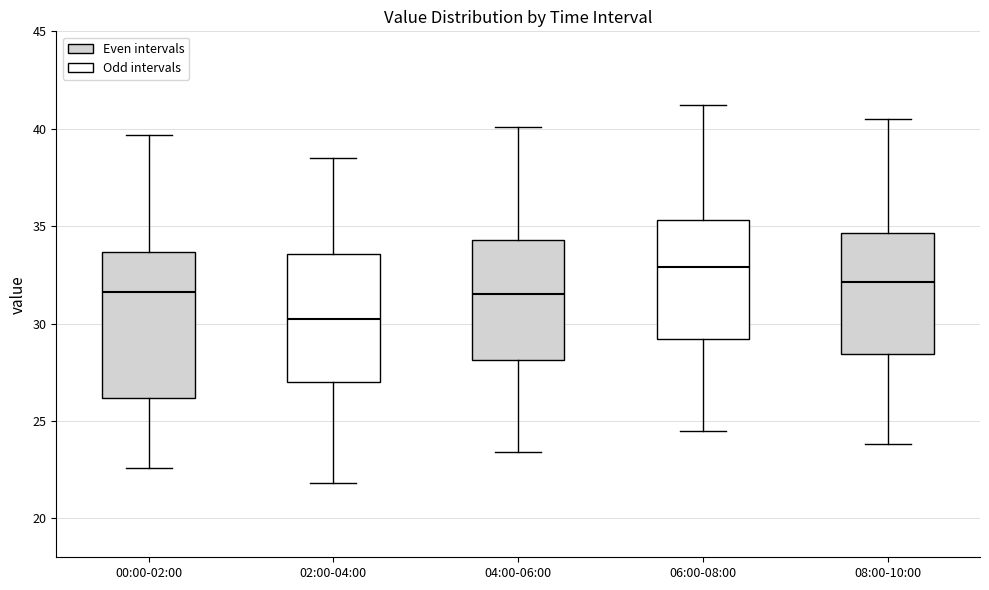

Which box is the tallest, from its lower edge to its upper edge?

00:00-02:00